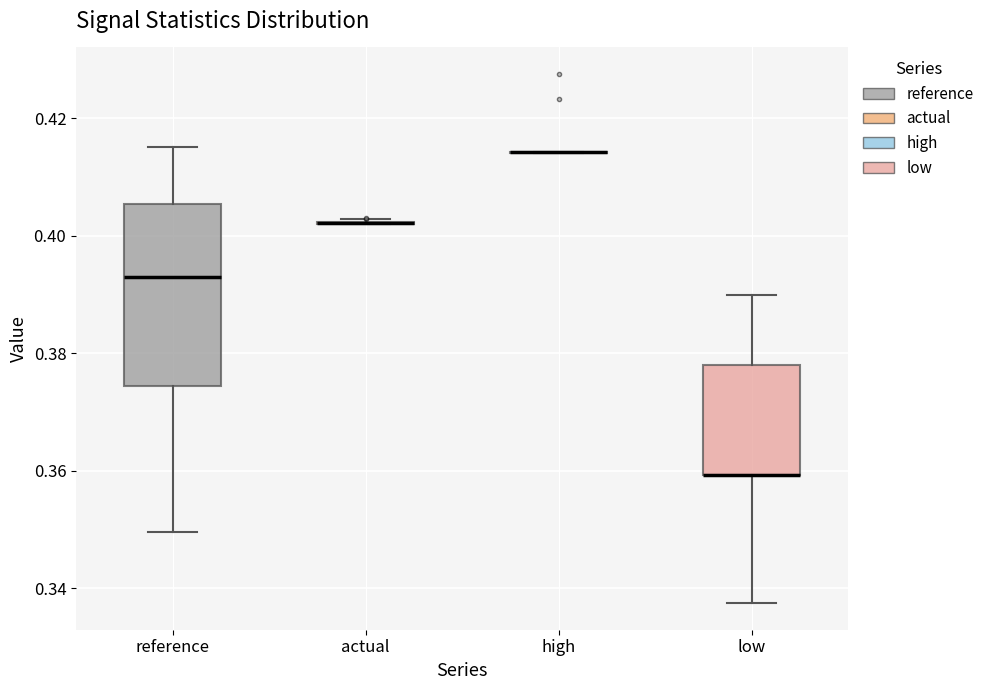

Comparing the boxes themselves (not the whiskers), which one is the tallest?

reference